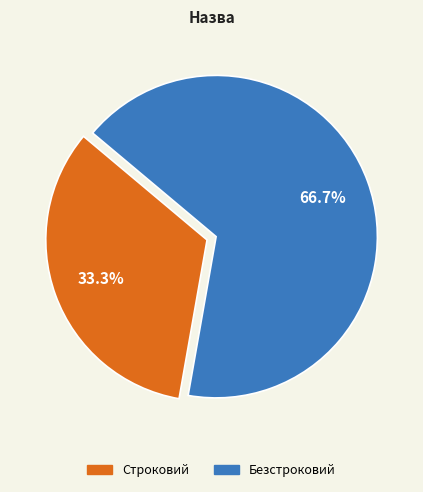

To the nearest percent, what portion does Безстроковий represent?

67%